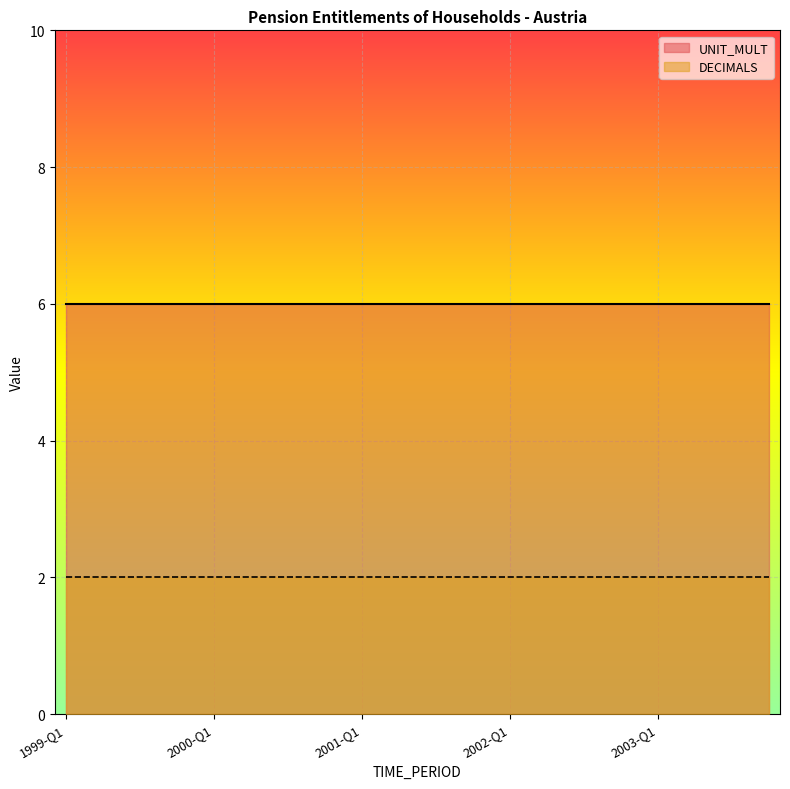

Does the chart display data point markers on the line(s)?

No